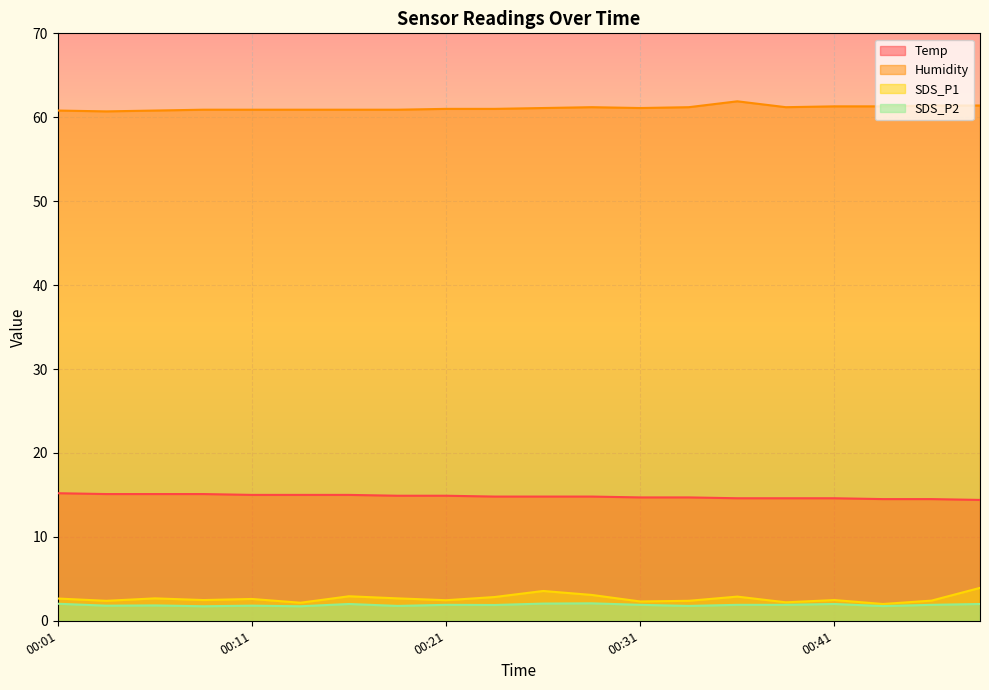

At which label does Temp reach its peak?

00:01